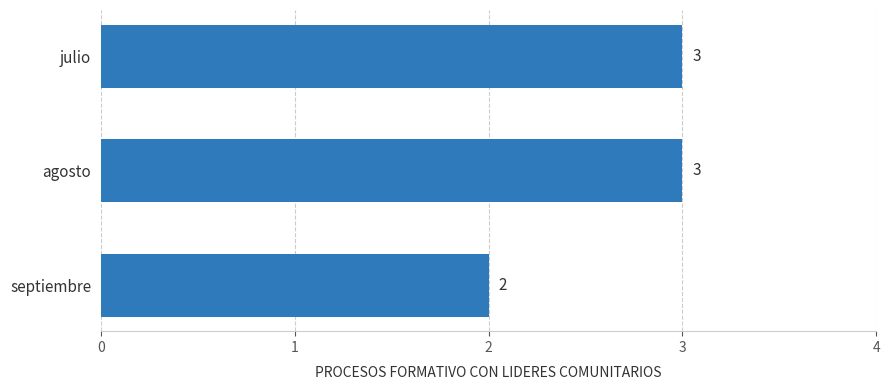

What is the greatest value displayed?

3